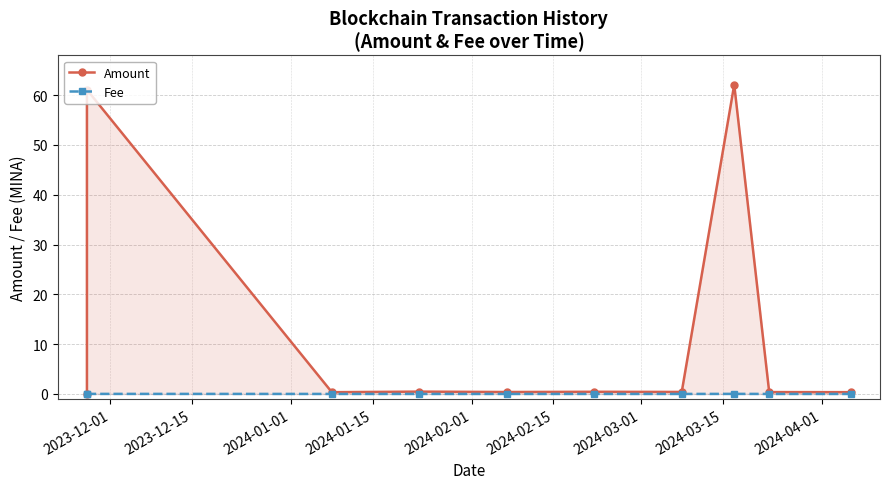

Which series has the largest range (max minus min)?

Amount